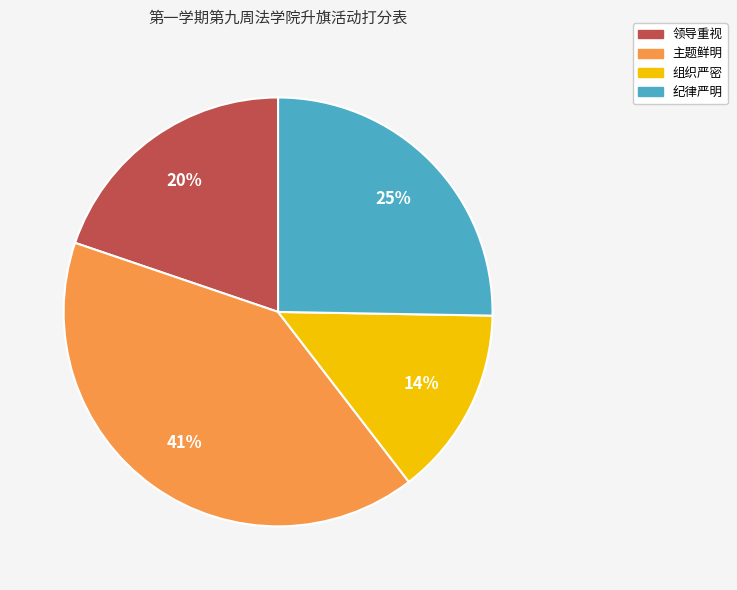

True or false: 纪律严明 accounts for 12% of the total.

False